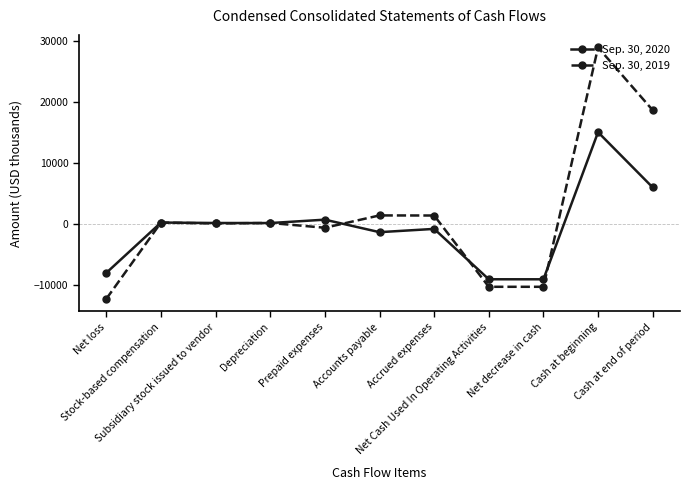

At which category is the sum across all series the highest?

Cash at beginning